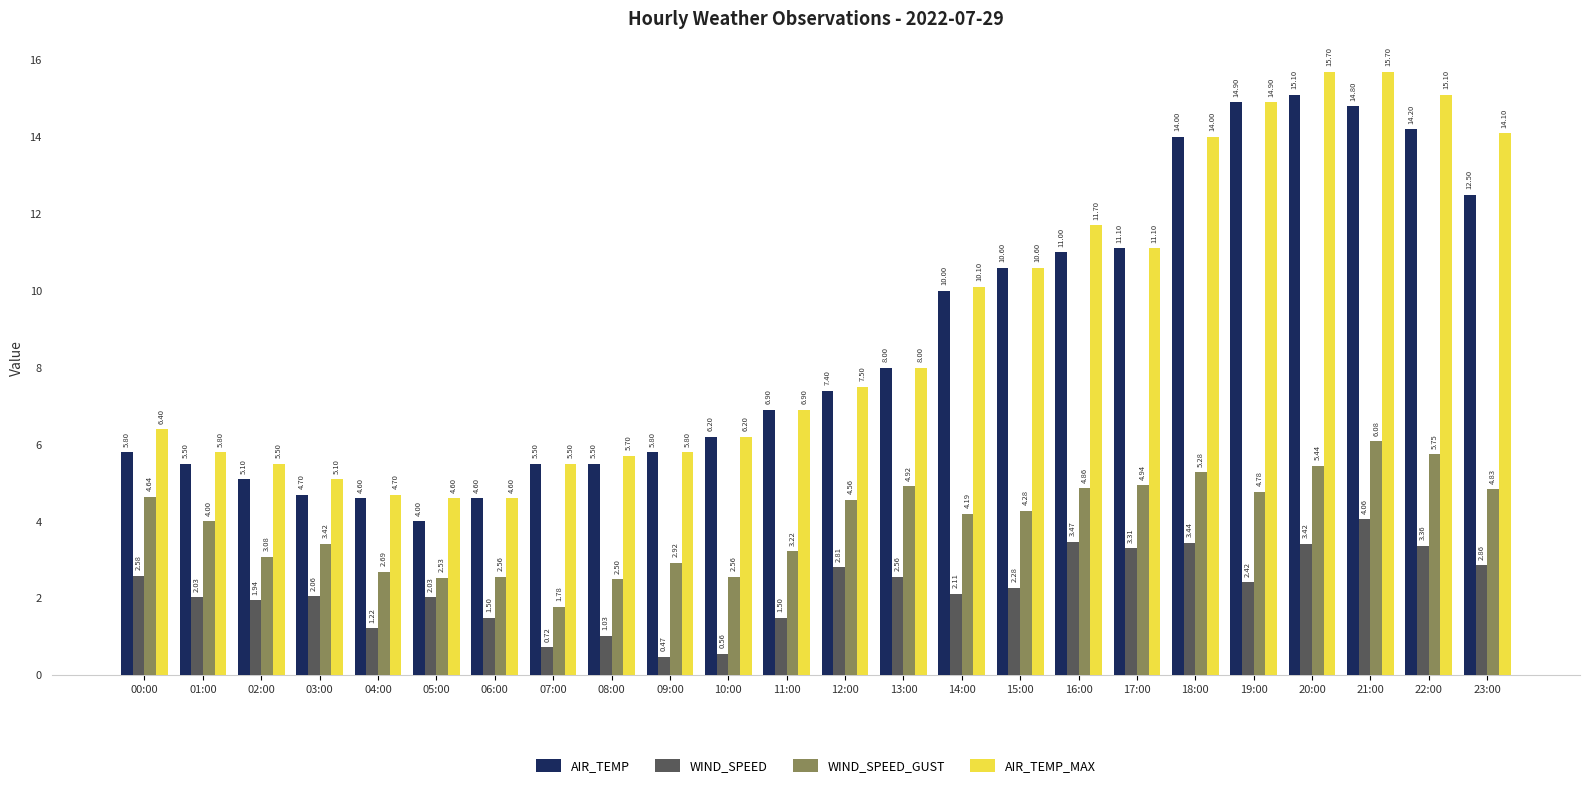

How many distinct data groups are displayed?

4